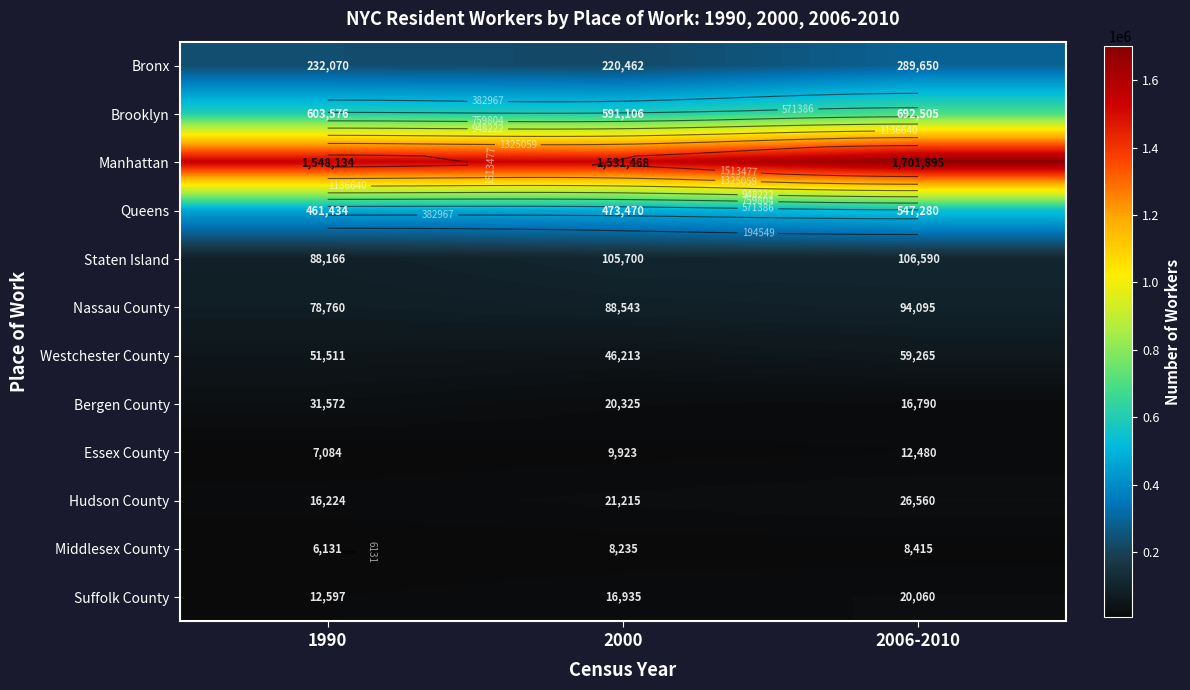

True or false: Nassau County has a value of 148395 at 2000.

False